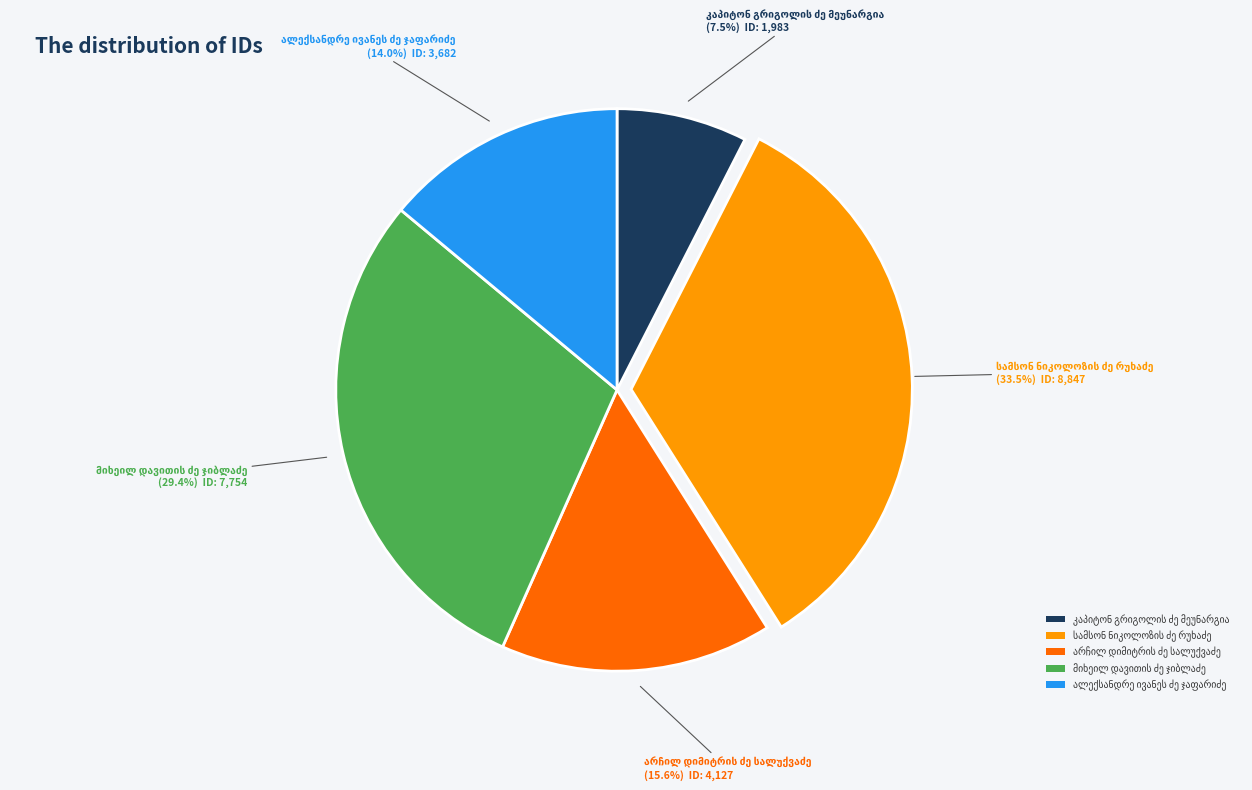

Does any single category account for the majority?

No